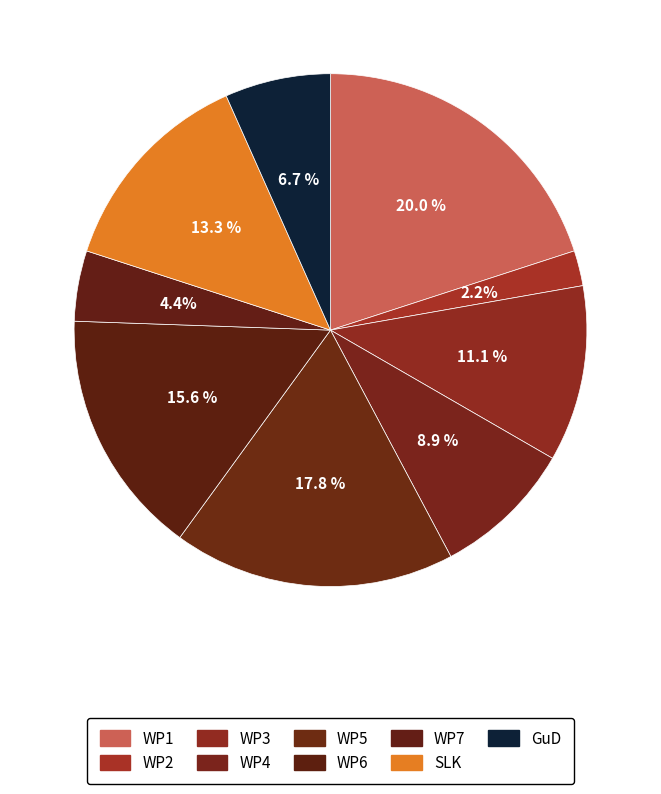

Does any single category account for the majority?

No